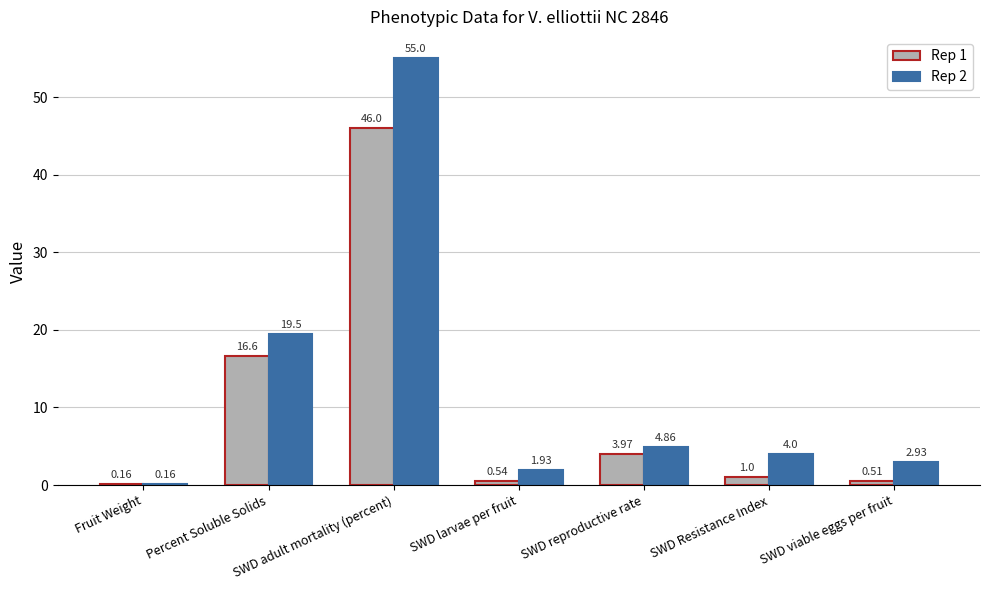

What is the sum of the Rep 2 values at SWD reproductive rate and SWD adult mortality (percent)?

59.9